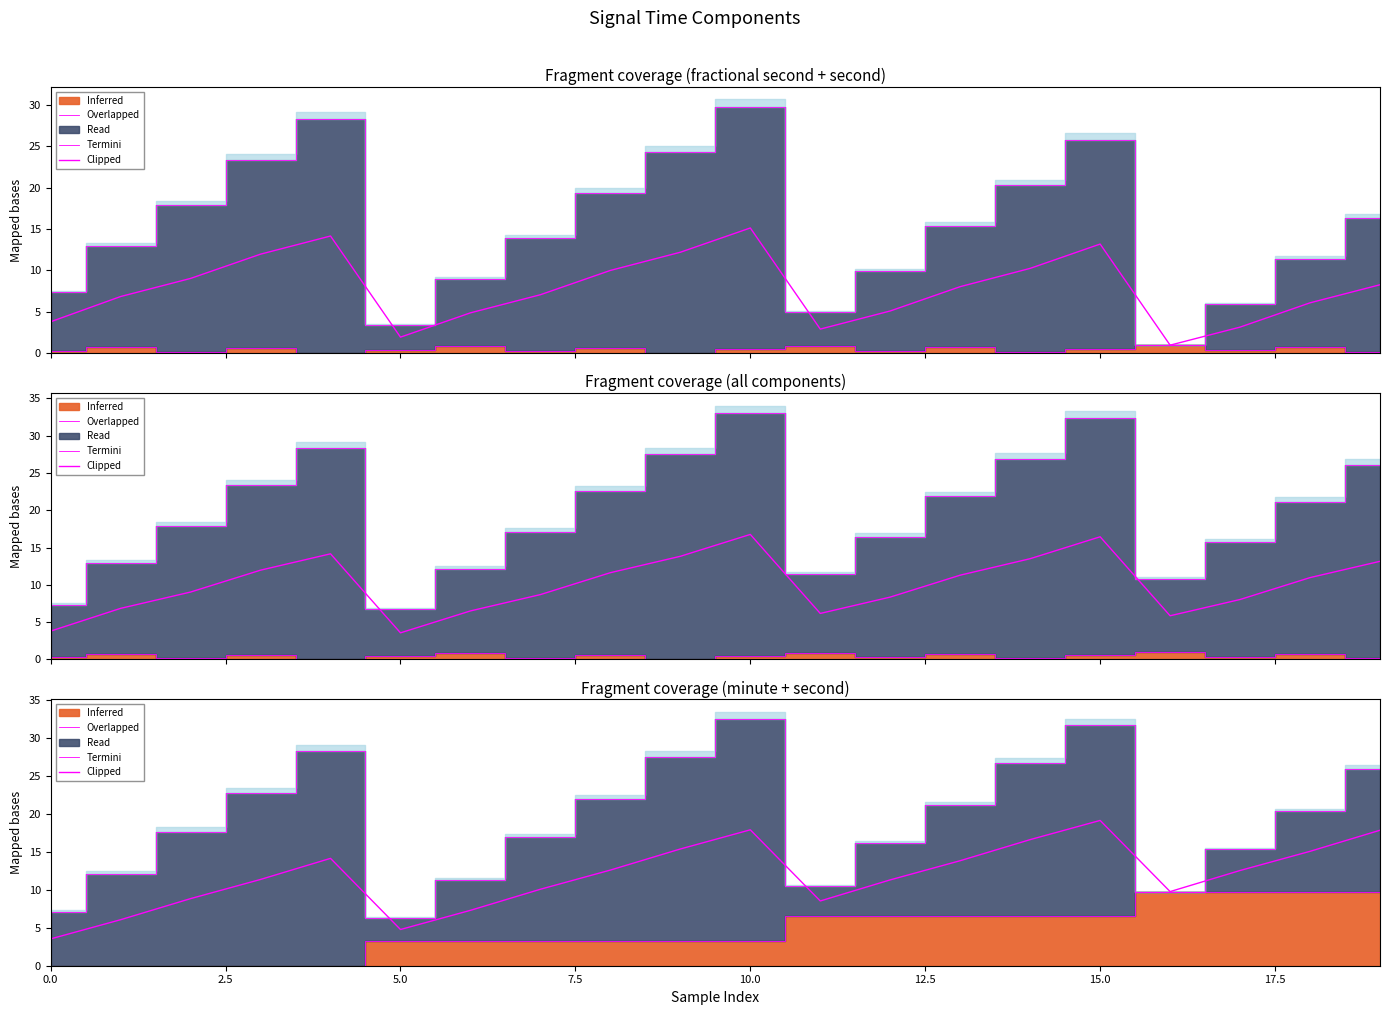

The value at 11 is 8.5. True or false?

True